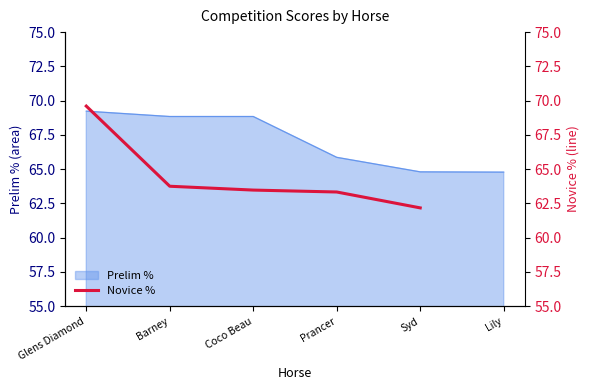

How many values exceed 63?

4